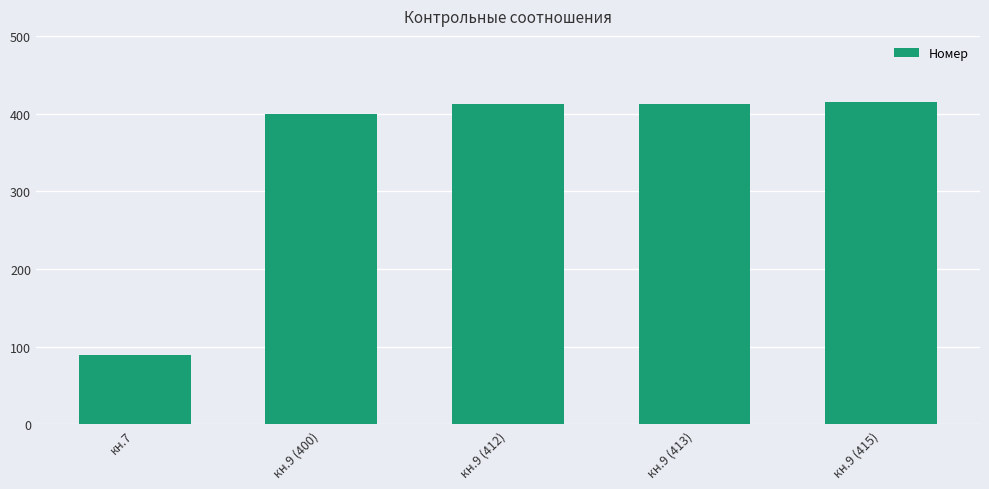

What is the greatest value displayed?

415